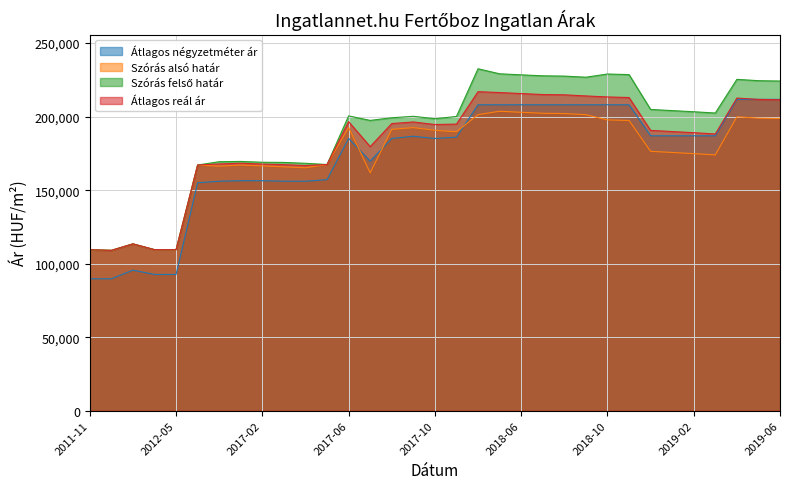

True or false: Átlagos négyzetméter ár has more than 1 interior local peaks.

True